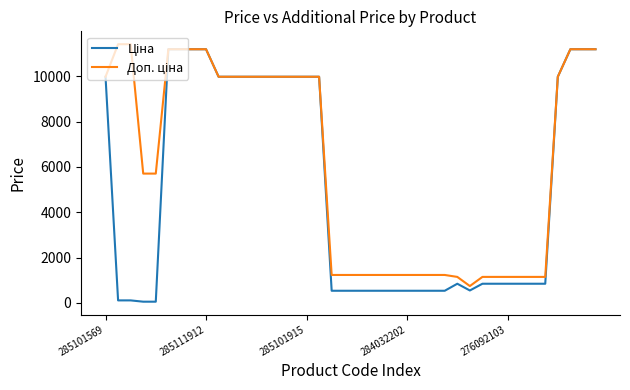

How many lines are shown in the chart?

2